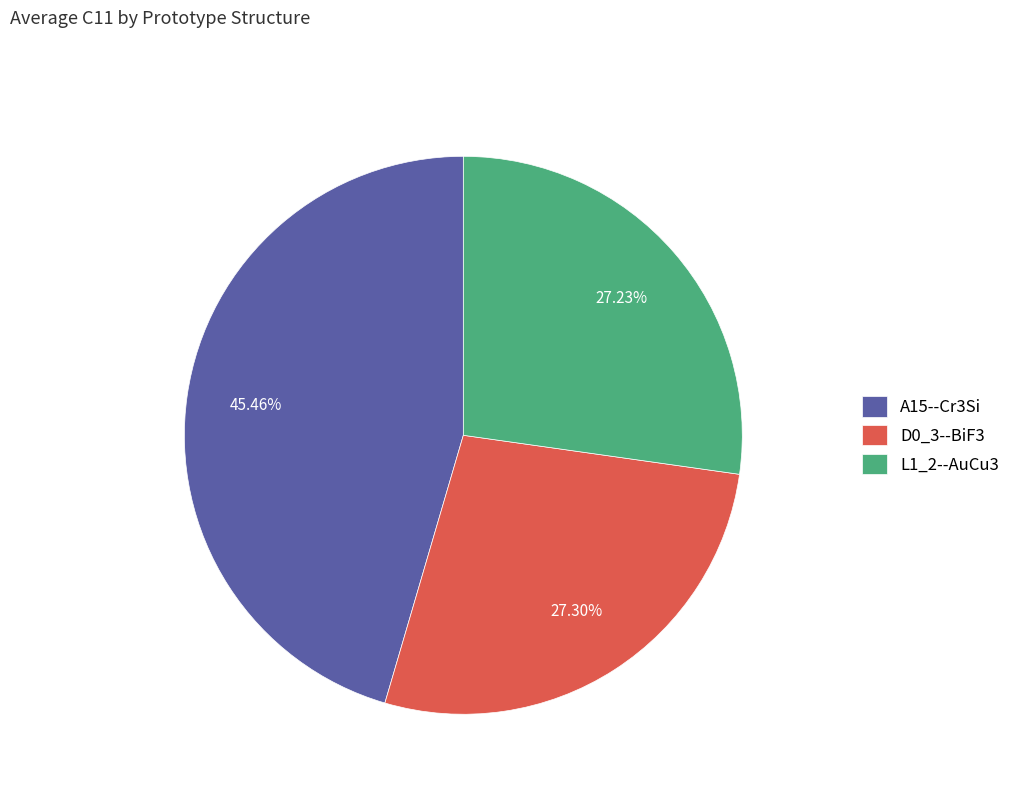

Is A15--Cr3Si the majority of the pie?

No